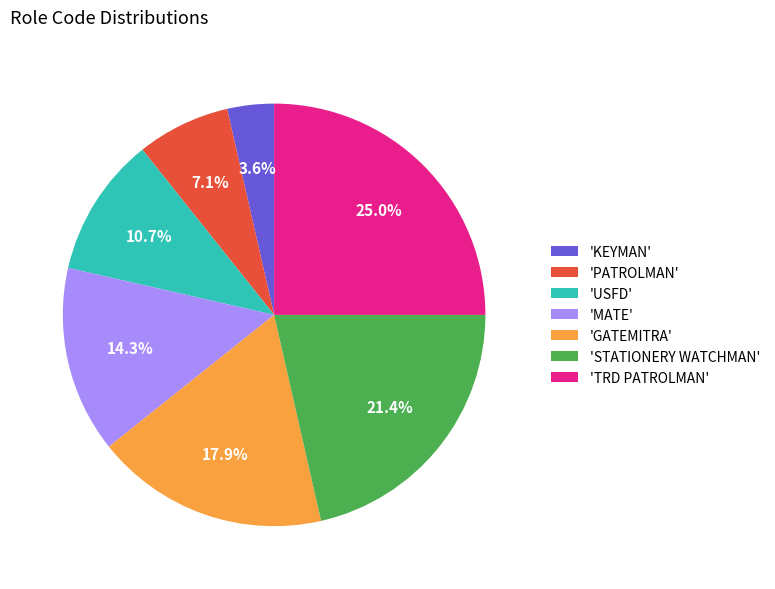

How many segments does this pie chart have?

7